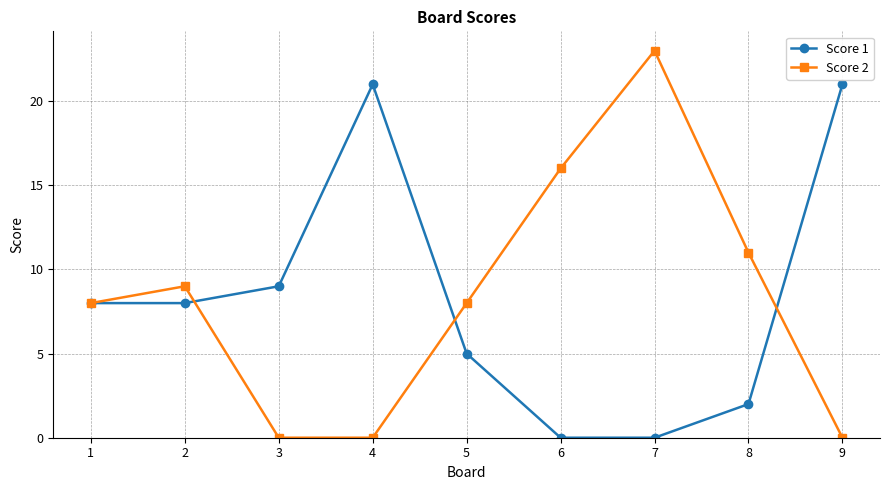

Rank the series at 5 from highest to lowest value.

Score 2, Score 1